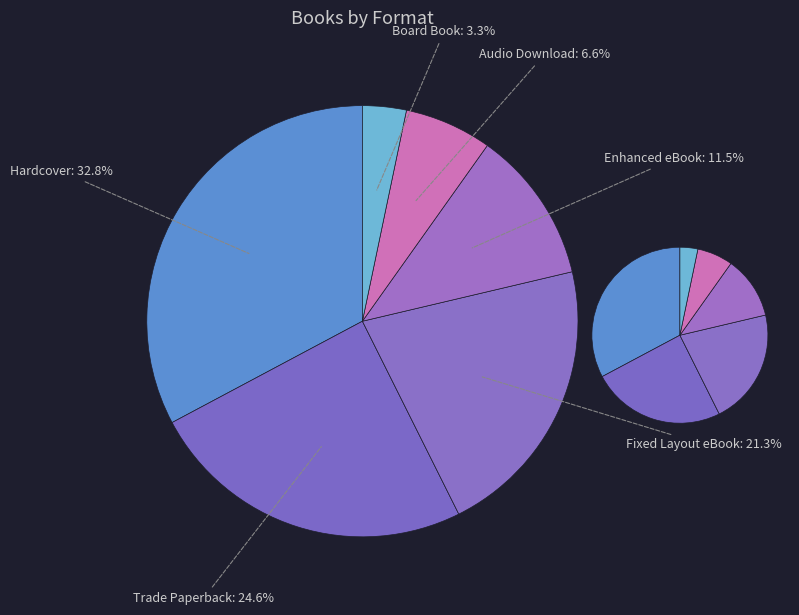

Rank the categories by value from highest to lowest.

Hardcover, Trade Paperback, Fixed Layout eBook, Enhanced eBook, Audio Download, Board Book